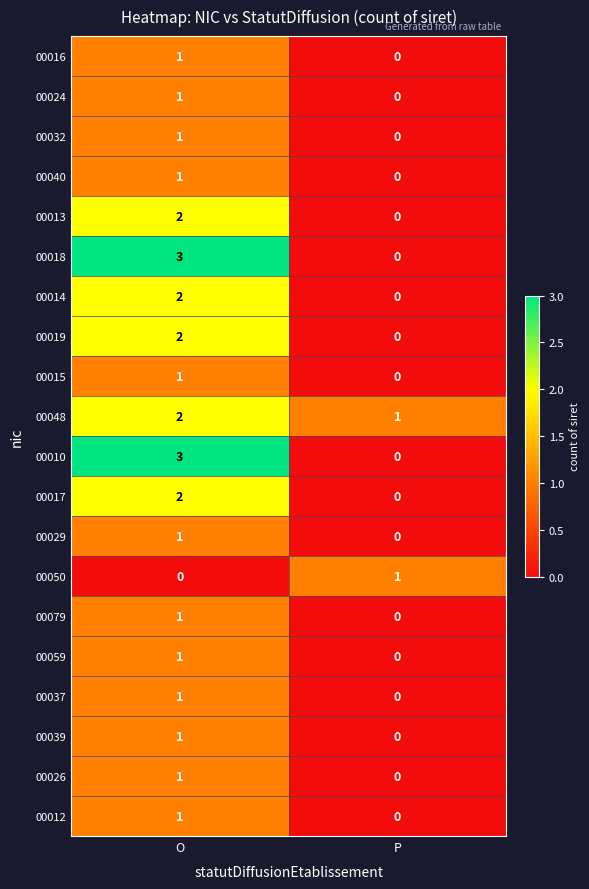

True or false: 00017 has a value of 0 at P.

True